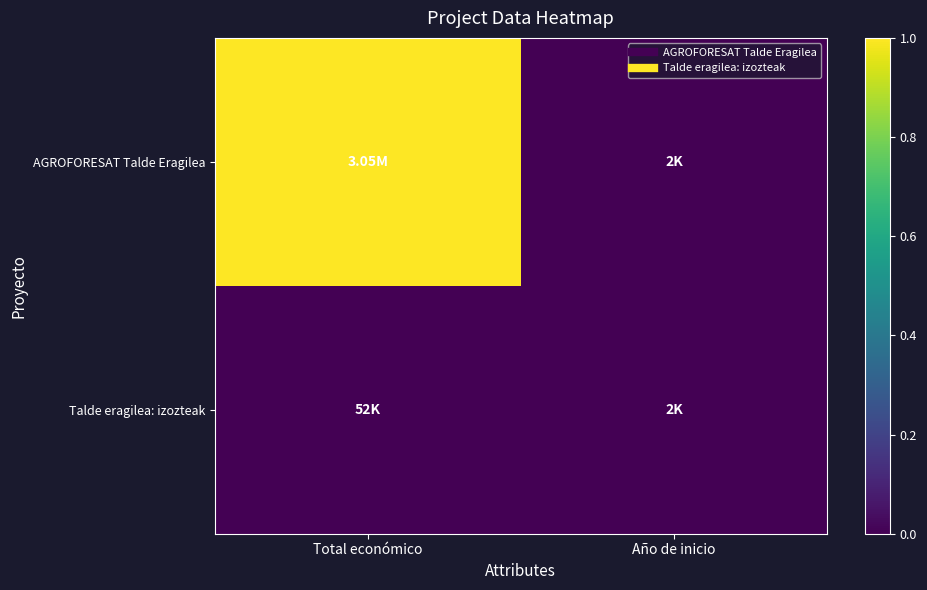

Reading left to right, transcribe all the data shown in this chart.

AGROFORESAT Talde Eragilea: Total económico=1	Año de inicio=0
Talde eragilea: izozteak: Total económico=0	Año de inicio=0